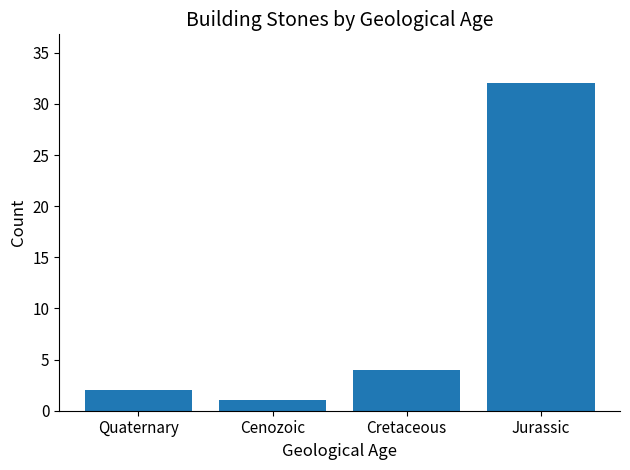

What is the difference between the second highest and minimum values?

3